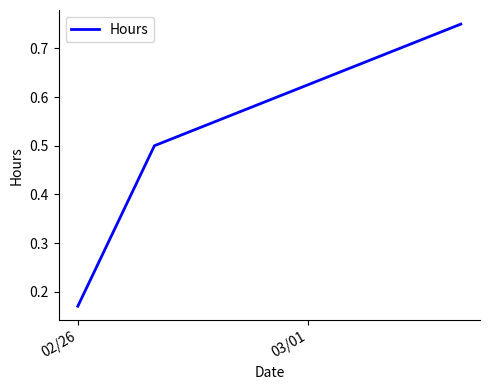

How many values are between 0 and 1?

3